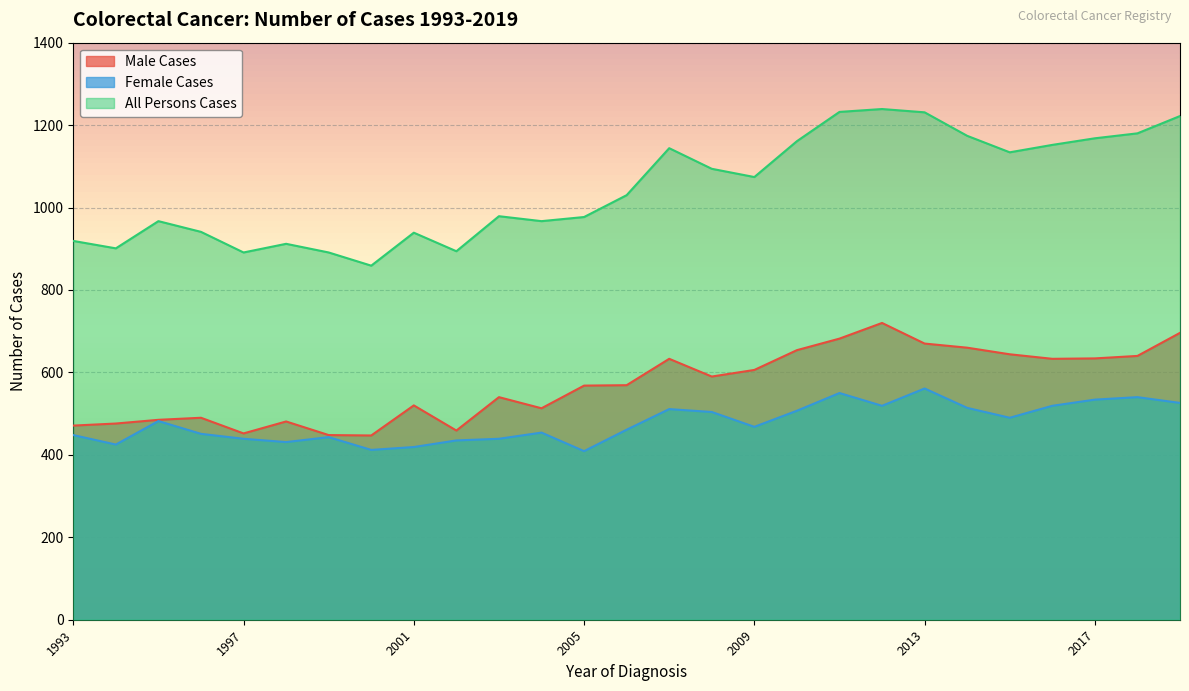

Is the value of Female Cases at 2013 greater than the value of All Persons Cases at 2015?

No